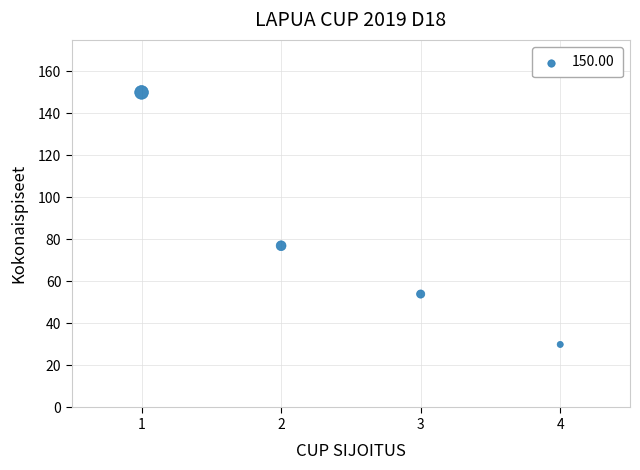

What is the average Y value?

78